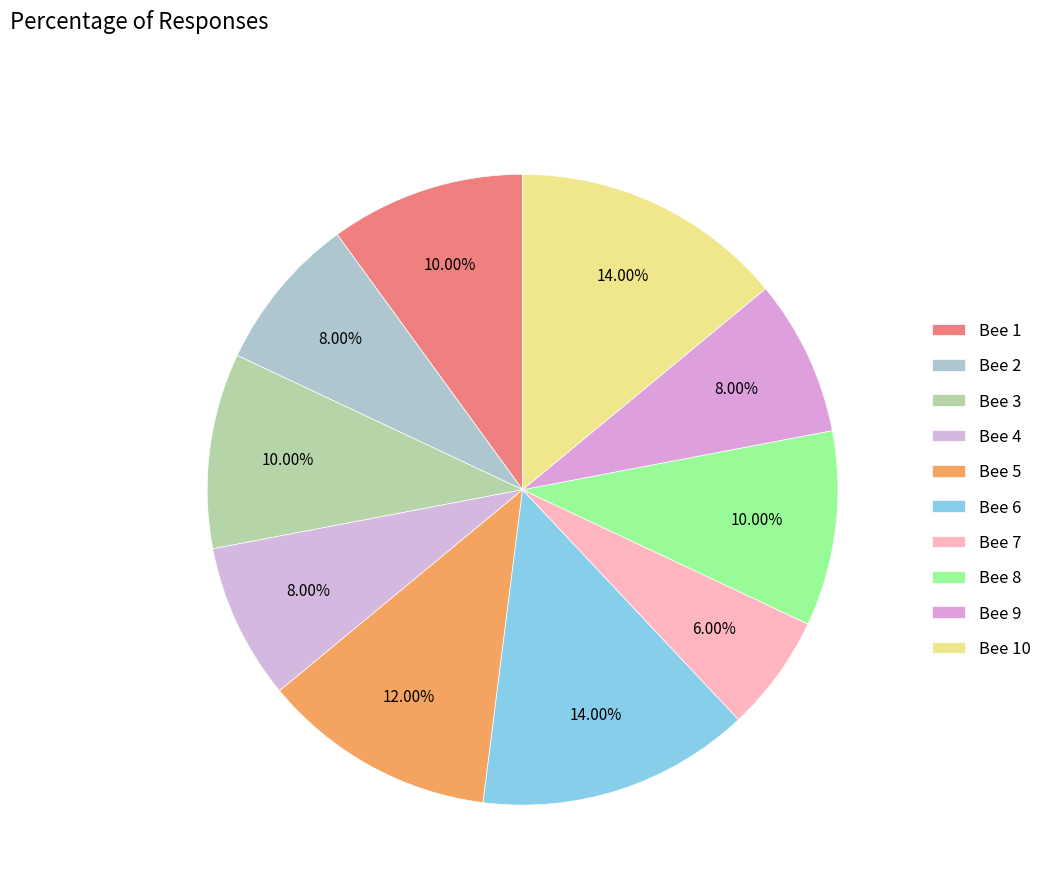

Which slice is the smallest?

Bee 7